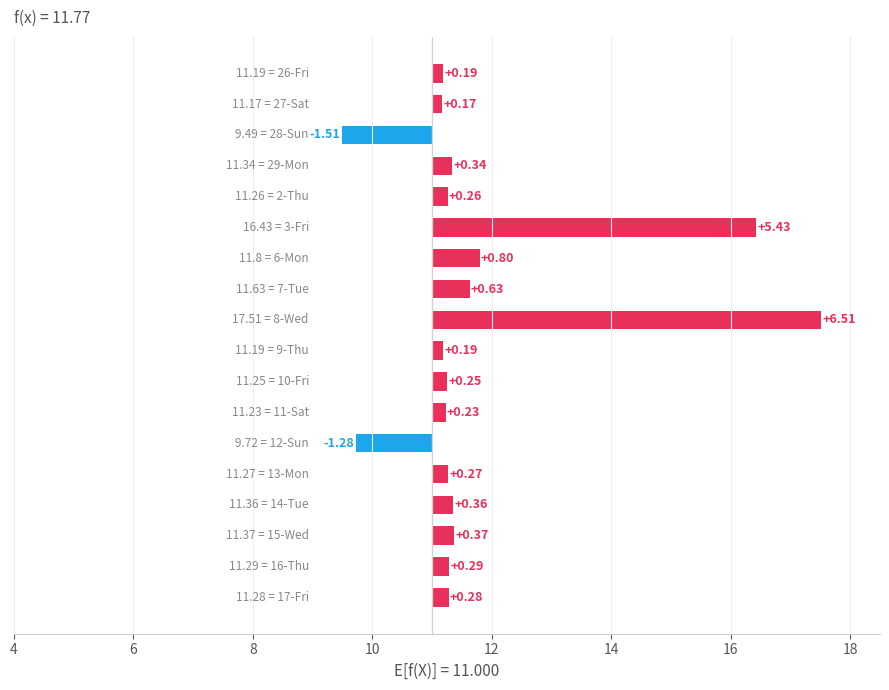

How many data points are above 0?

16